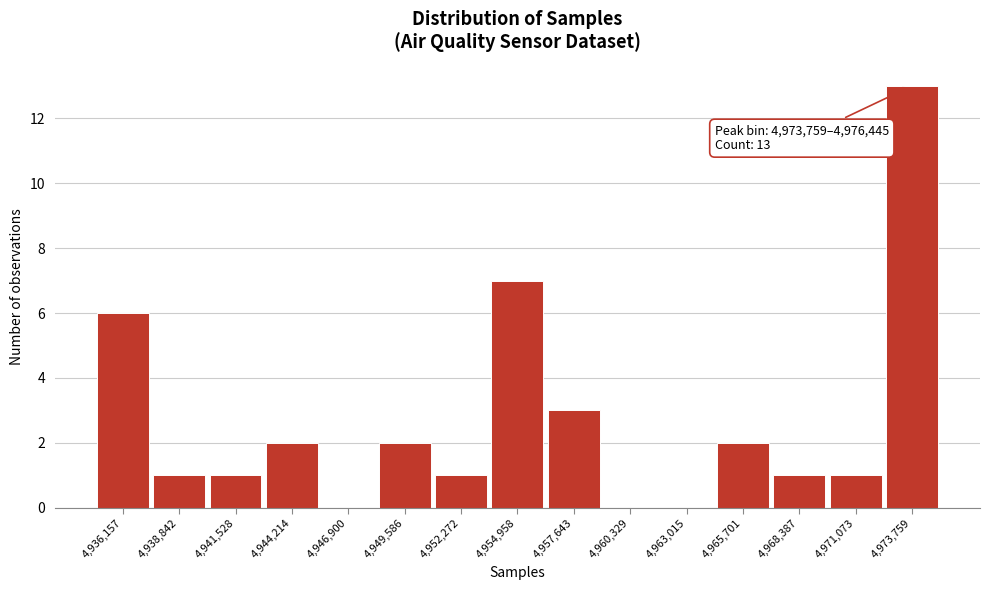

Reading left to right, list all the values displayed in this chart.

4,936,157=6	4,938,842=1	4,941,528=1	4,944,214=2	4,946,900=0	4,949,586=2	4,952,272=1	4,954,958=7	4,957,643=3	4,960,329=0	4,963,015=0	4,965,701=2	4,968,387=1	4,971,073=1	4,973,759=13